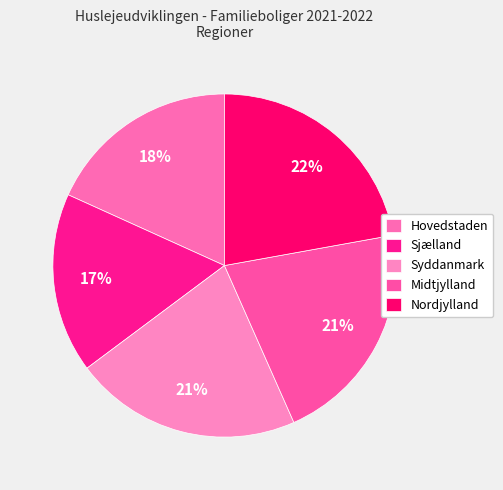

To the nearest percent, what portion does Syddanmark represent?

21%